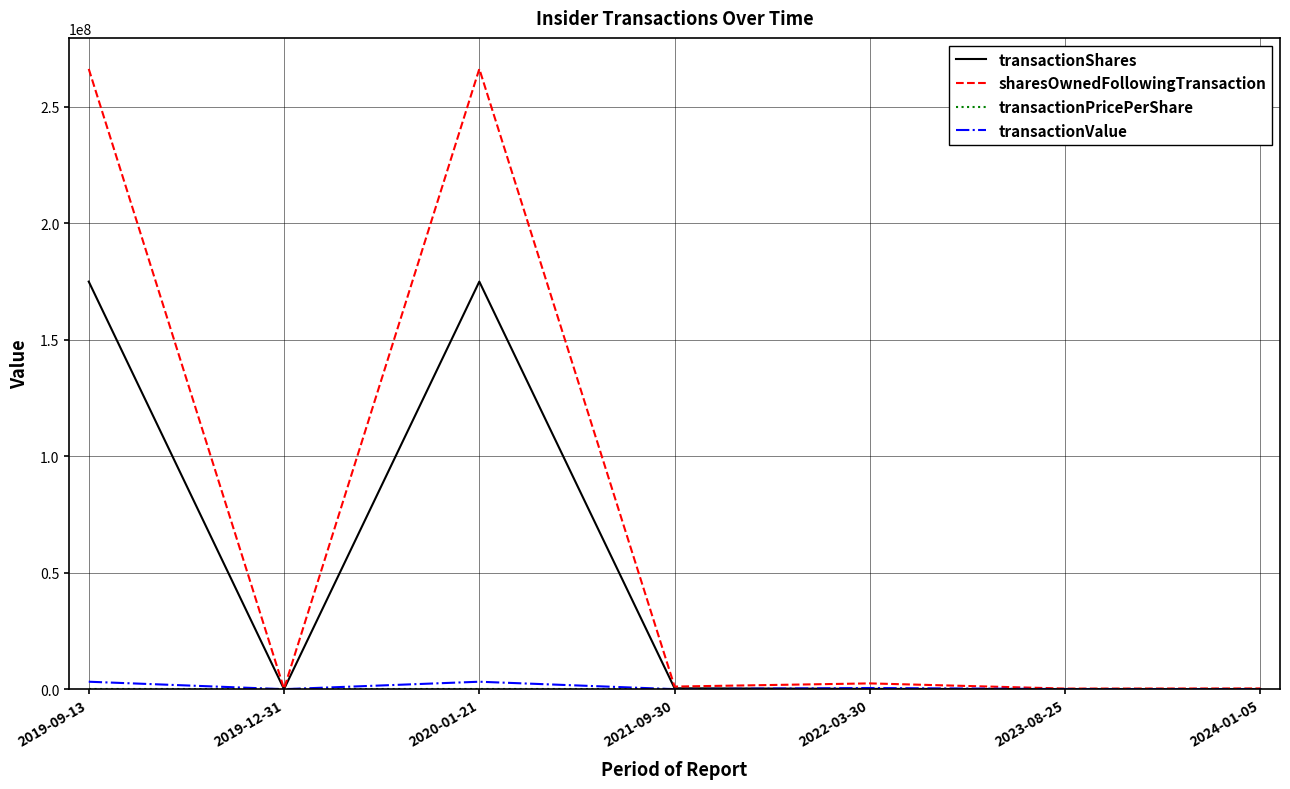

What is the sum of the sharesOwnedFollowingTransaction values at 2019-09-13 and 2022-03-30?

268796297.0